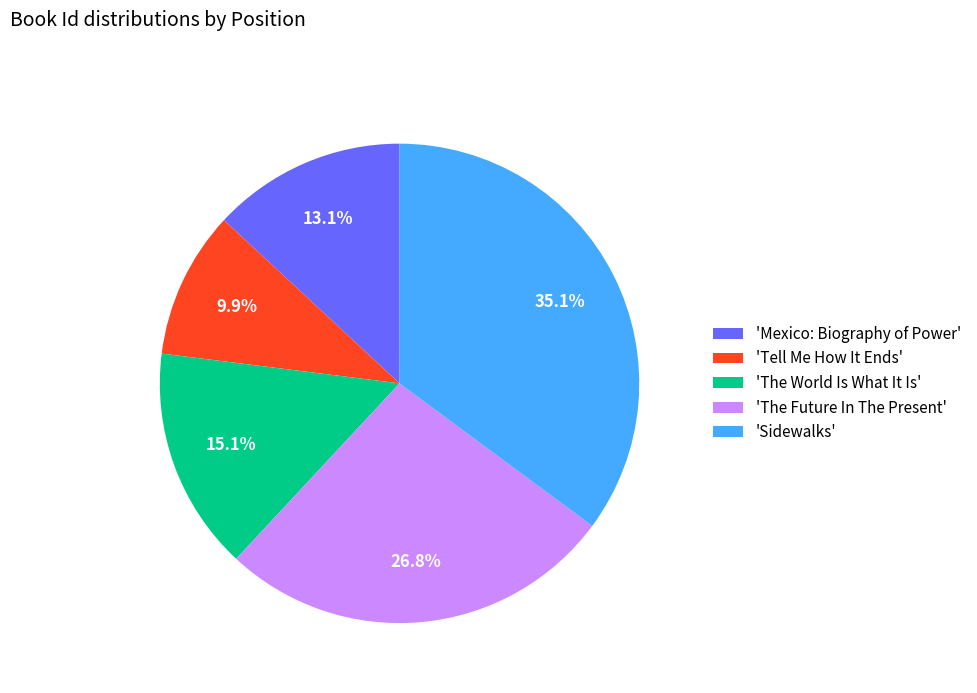

Do 'The World Is What It Is' and 'Mexico: Biography of Power' together represent more than half of the pie?

No